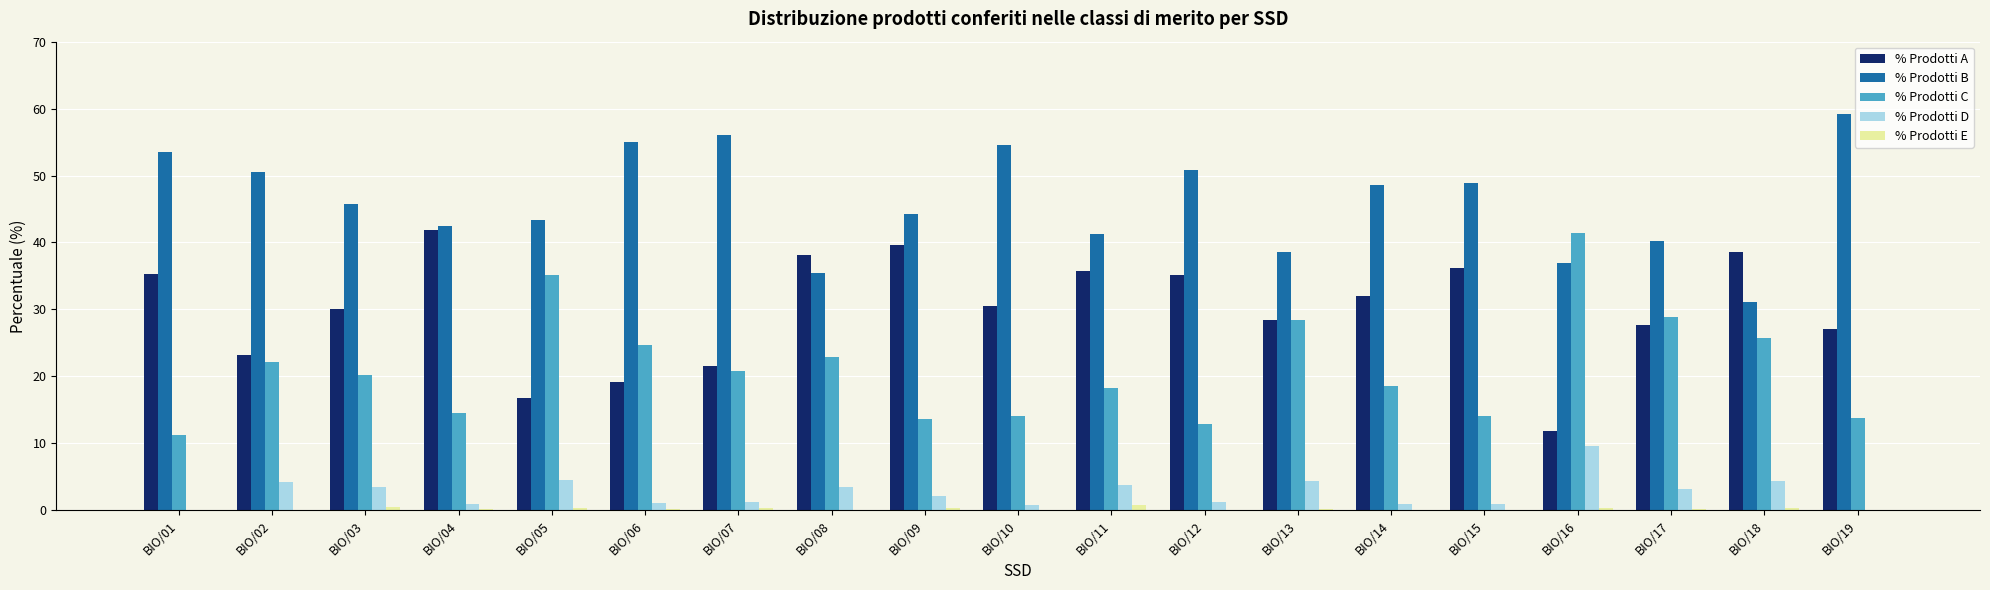

Does the chart contain stacked bars?

No